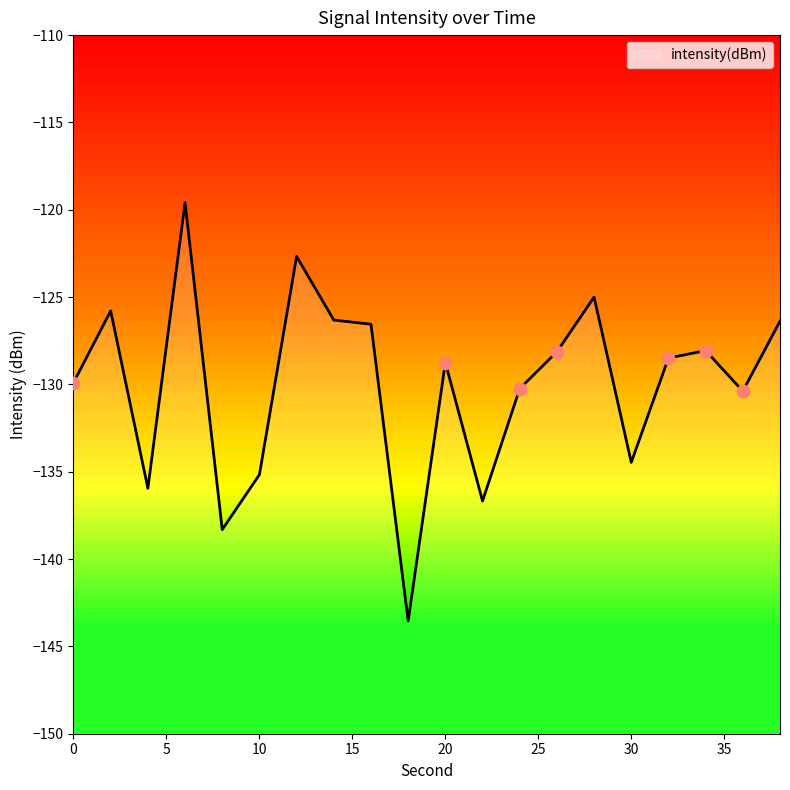

Which has a higher value, 14 or 22?

14